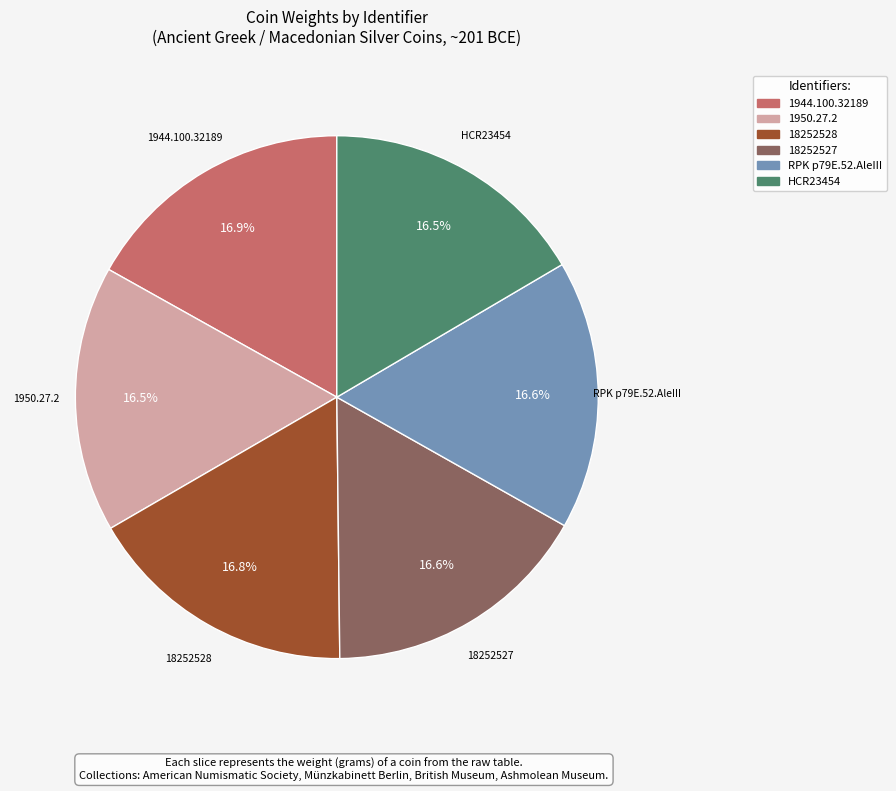

How many slices are in this pie chart?

6